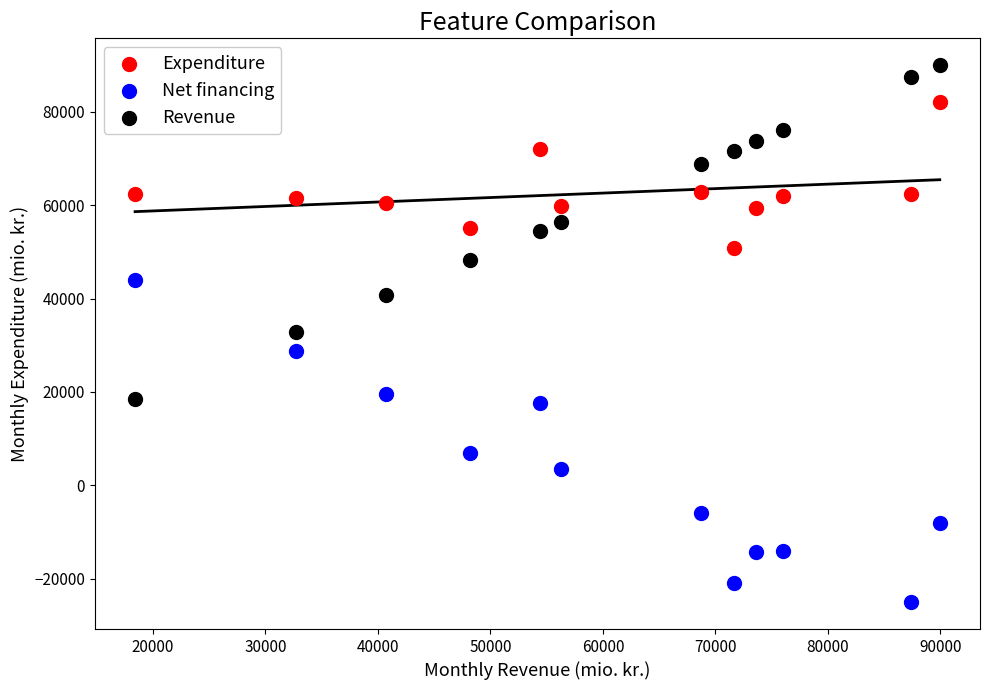

What are all the series names shown in the legend?

Expenditure, Net financing, Revenue